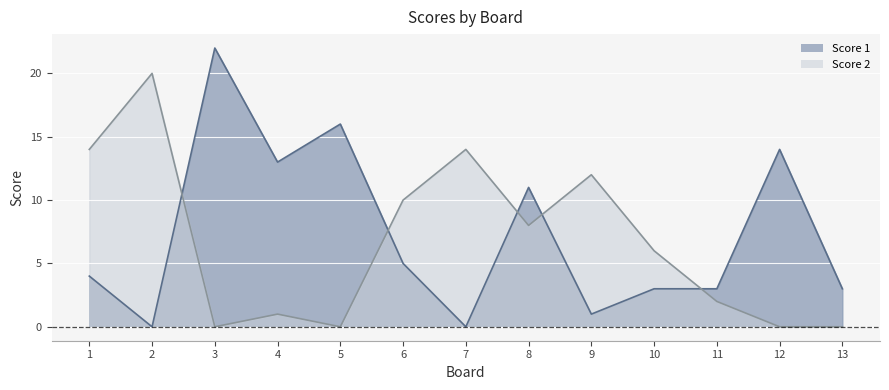

Between 3 and 7, which is larger?

3